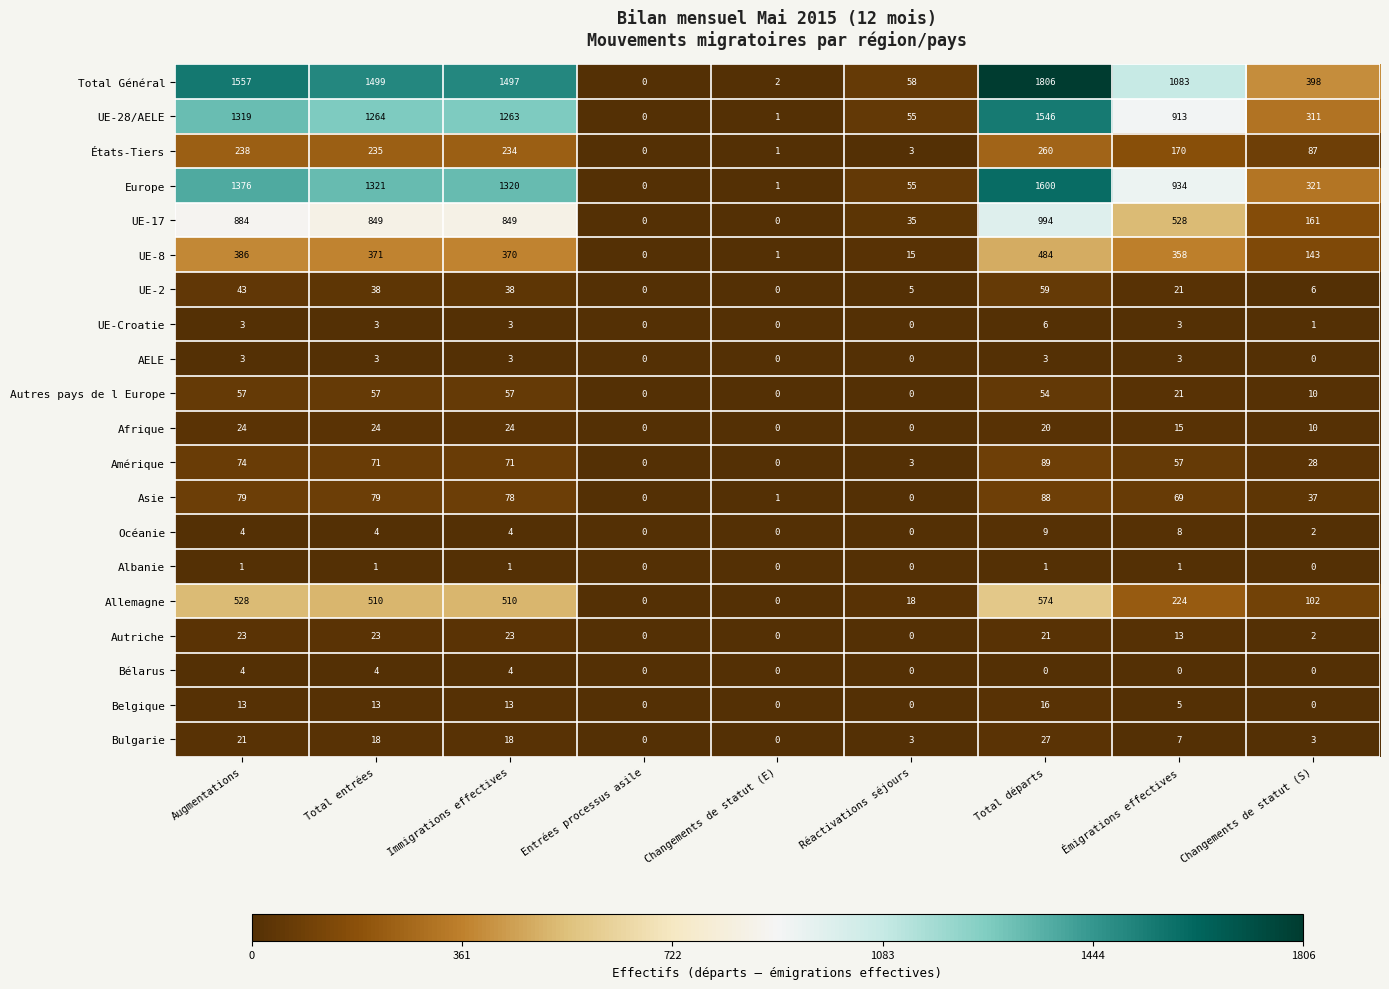

Which series has the largest total across all categories?

Total Général